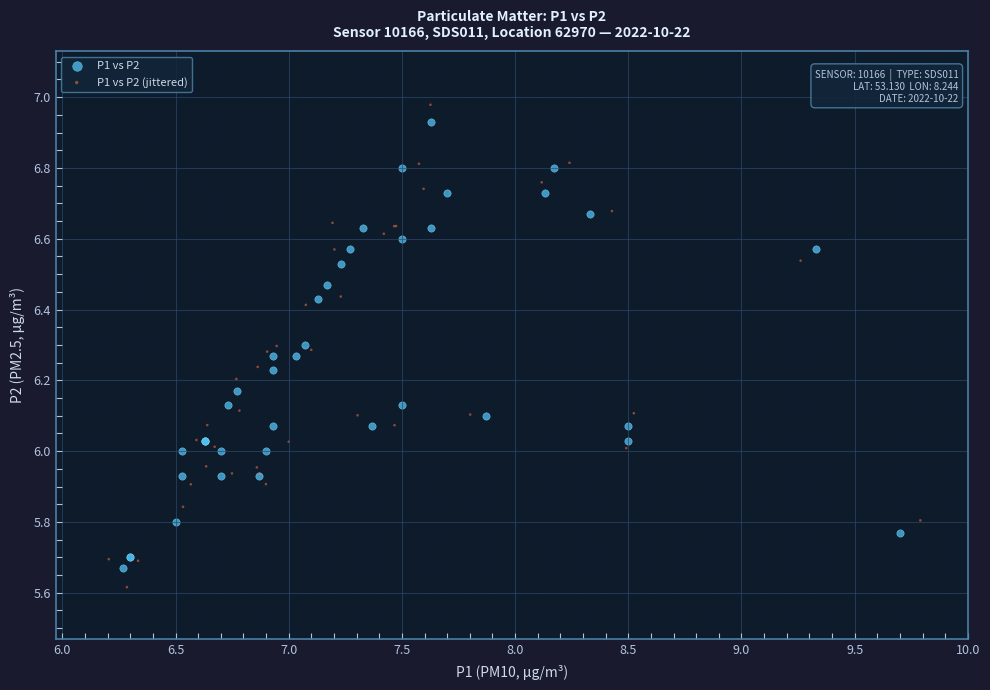

Which series has the widest spread of Y values?

P1 vs P2 (jittered)